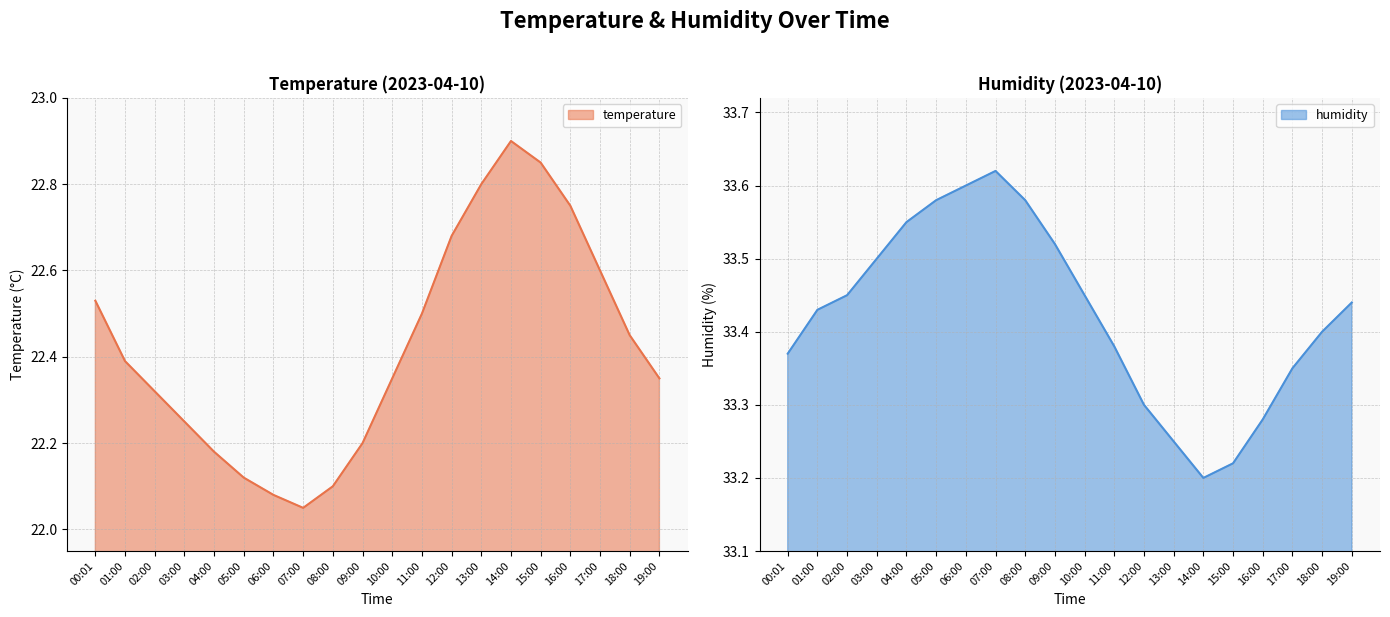

True or false: temperature and humidity cross at least once.

False